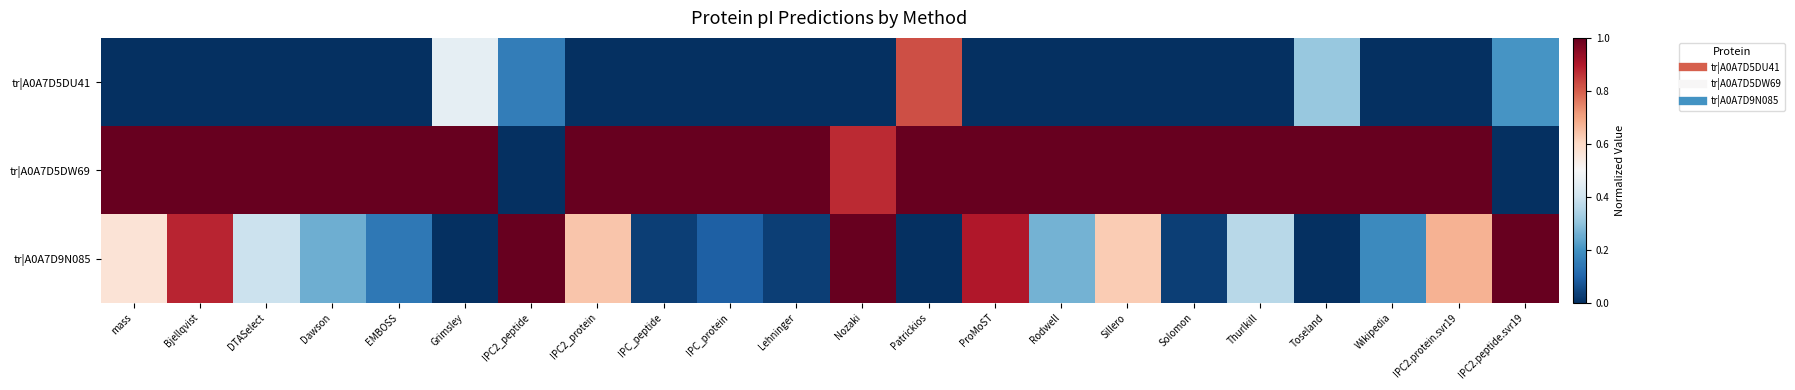

Reading right to left, transcribe all the data shown in this chart.

tr|A0A7D5DU41: IPC2.peptide.svr19=0.2	IPC2.protein.svr19=0.0	Wikipedia=0.0	Toseland=0.3	Thurlkill=0.0	Solomon=0.0	Sillero=0.0	Rodwell=0.0	ProMoST=0.0	Patrickios=0.8	Nozaki=0.0	Lehninger=0.0	IPC_protein=0.0	IPC_peptide=0.0	IPC2_protein=0.0	IPC2_peptide=0.2	Grimsley=0.5	EMBOSS=0.0	Dawson=0.0	DTASelect=0.0	Bjellqvist=0.0	mass=0.0
tr|A0A7D5DW69: IPC2.peptide.svr19=0.0	IPC2.protein.svr19=1.0	Wikipedia=1.0	Toseland=1.0	Thurlkill=1.0	Solomon=1.0	Sillero=1.0	Rodwell=1.0	ProMoST=1.0	Patrickios=1.0	Nozaki=0.9	Lehninger=1.0	IPC_protein=1.0	IPC_peptide=1.0	IPC2_protein=1.0	IPC2_peptide=0.0	Grimsley=1.0	EMBOSS=1.0	Dawson=1.0	DTASelect=1.0	Bjellqvist=1.0	mass=1.0
tr|A0A7D9N085: IPC2.peptide.svr19=1.0	IPC2.protein.svr19=0.7	Wikipedia=0.2	Toseland=0.0	Thurlkill=0.4	Solomon=0.0	Sillero=0.6	Rodwell=0.3	ProMoST=0.9	Patrickios=0.0	Nozaki=1.0	Lehninger=0.0	IPC_protein=0.1	IPC_peptide=0.0	IPC2_protein=0.6	IPC2_peptide=1.0	Grimsley=0.0	EMBOSS=0.1	Dawson=0.3	DTASelect=0.4	Bjellqvist=0.9	mass=0.6